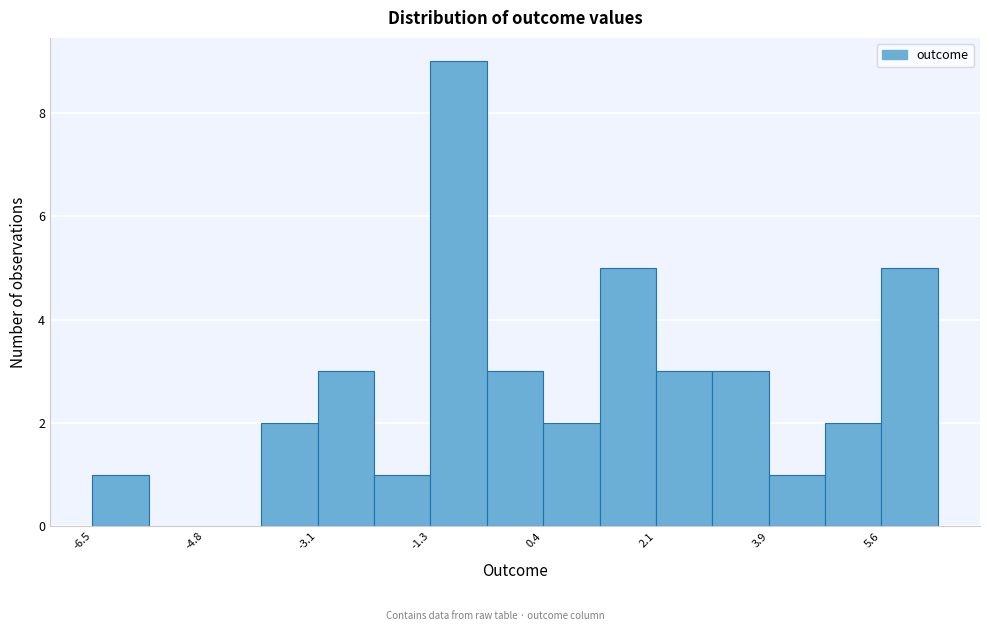

Which range on the x-axis has the tallest bar?

-1.4 to -0.4